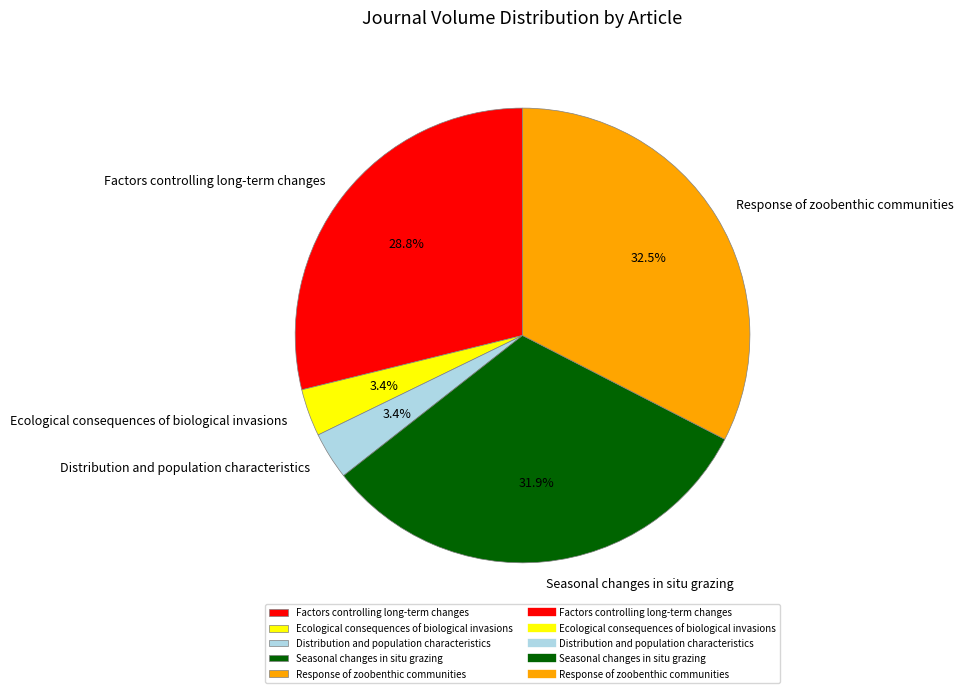

What is the ratio of the value at Response of zoobenthic communities to the value at Factors controlling long-term changes?

1.1